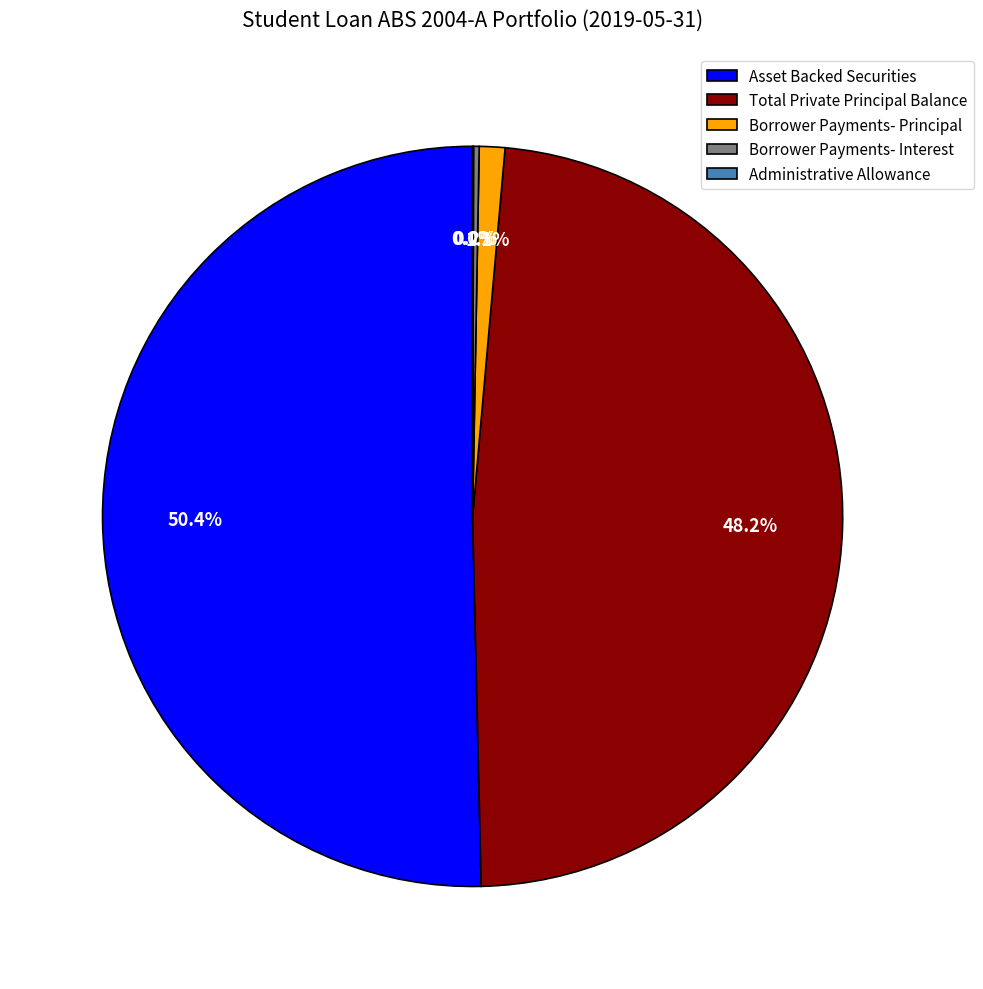

What is the majority slice?

Asset Backed Securities